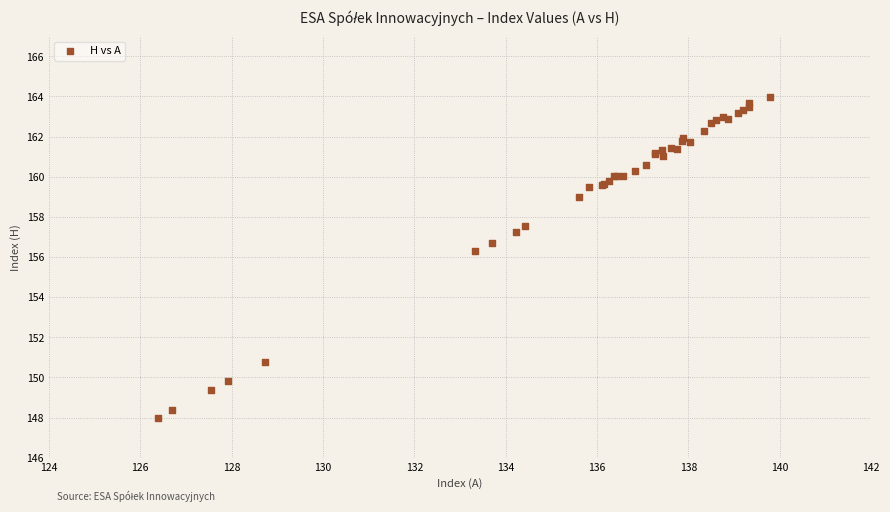

What Y value in the scatter plot is closest to 155?

156.3